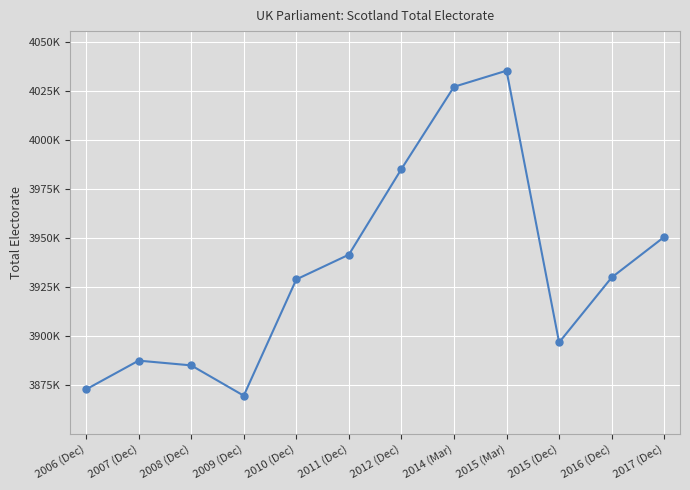

True or false: the data shows 6456829 at 2016 (Dec).

False